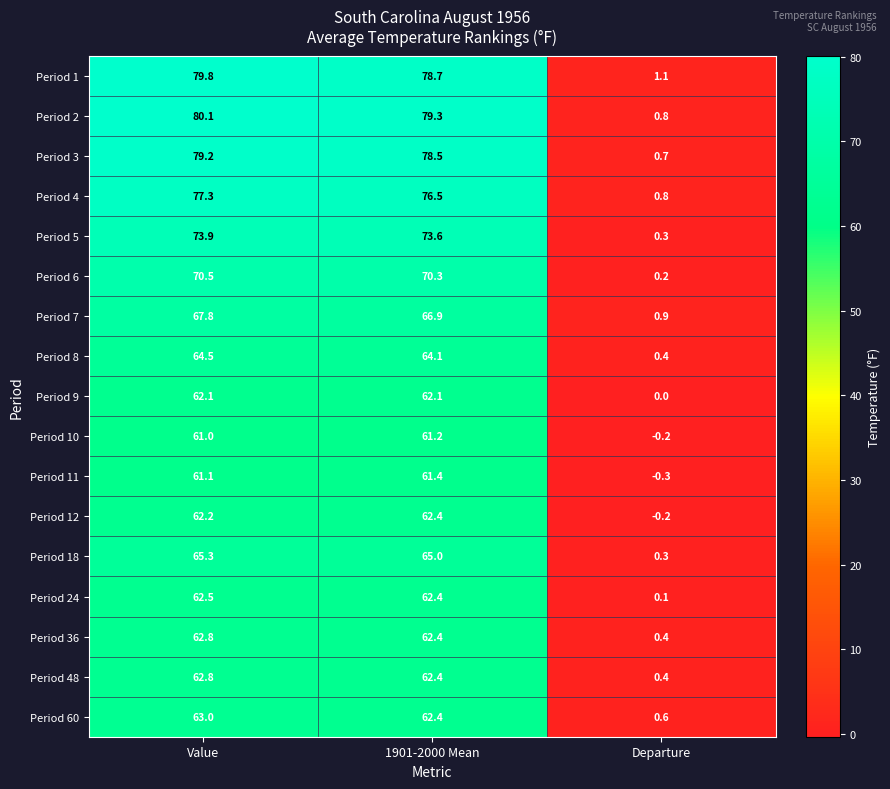

At which category is the sum across all series the highest?

Value